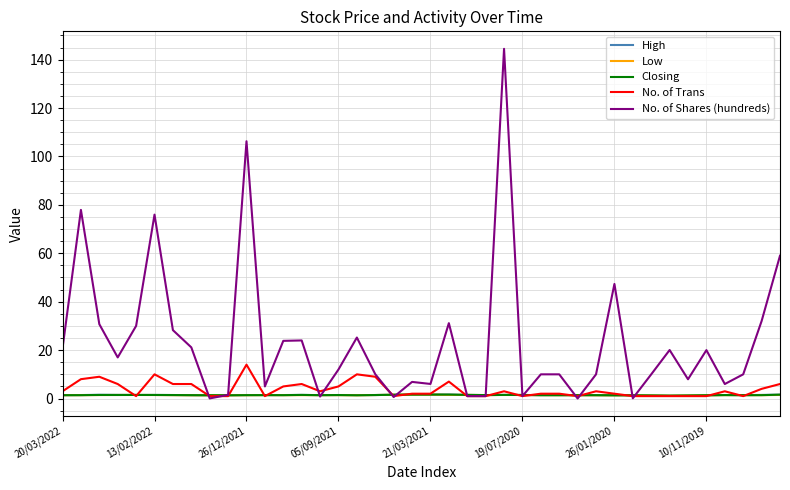

Which series has the largest range (max minus min)?

No. of Shares (hundreds)